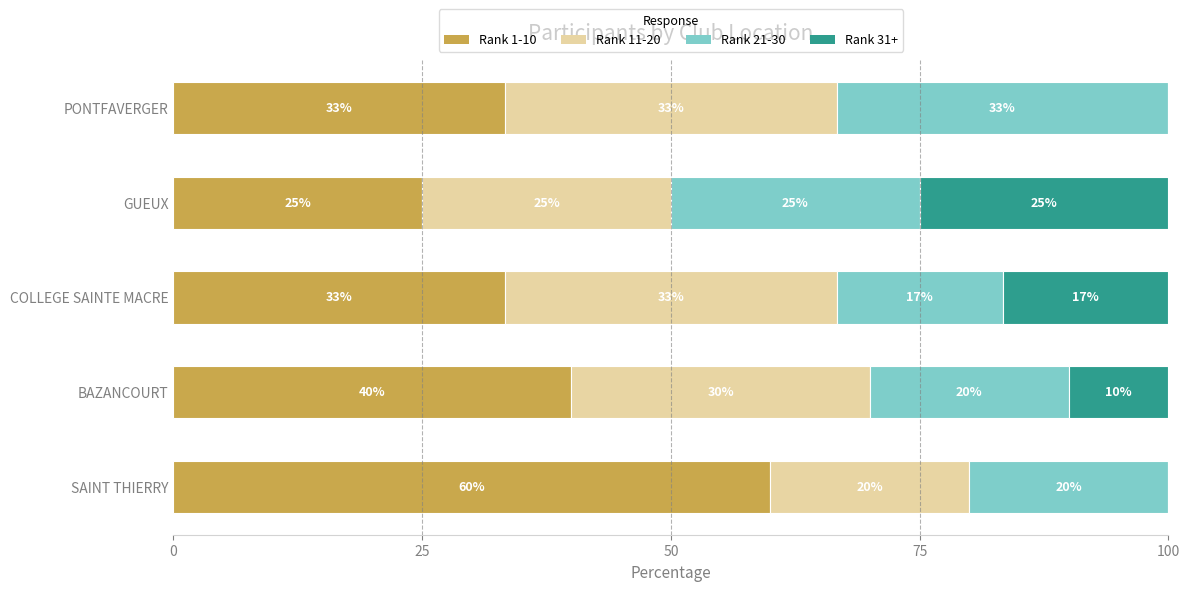

What are all the series names shown in the legend?

Rank 1-10, Rank 11-20, Rank 21-30, Rank 31+